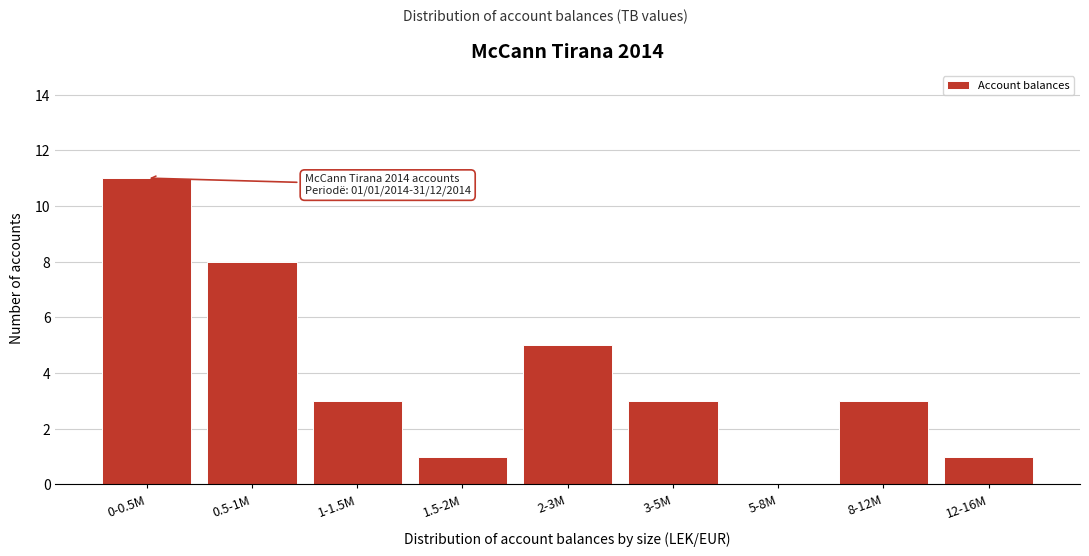

Reading right to left, extract all data points from this chart.

12-16M=1	8-12M=3	5-8M=0	3-5M=3	2-3M=5	1.5-2M=1	1-1.5M=3	0.5-1M=8	0-0.5M=11